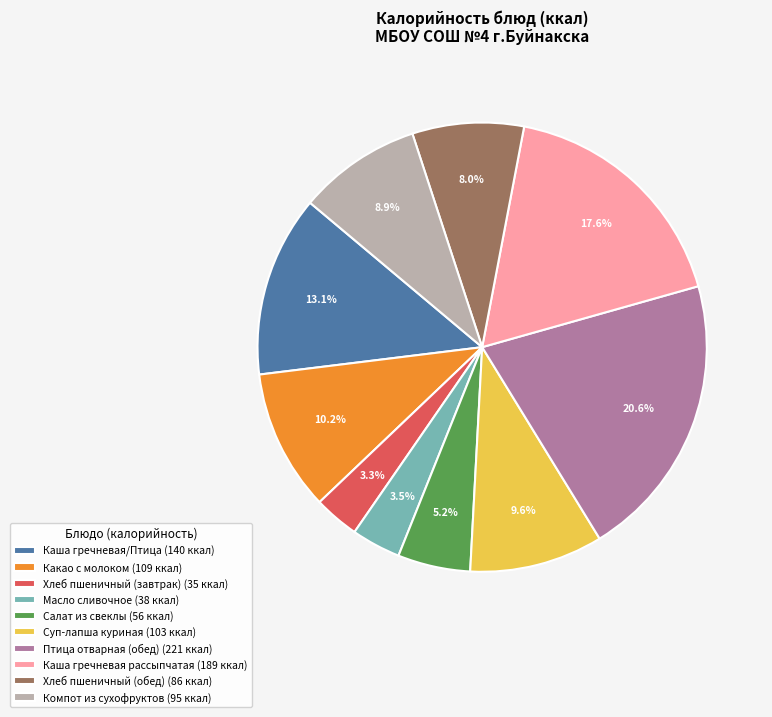

Does Суп-лапша куриная represent more than half of the total?

No